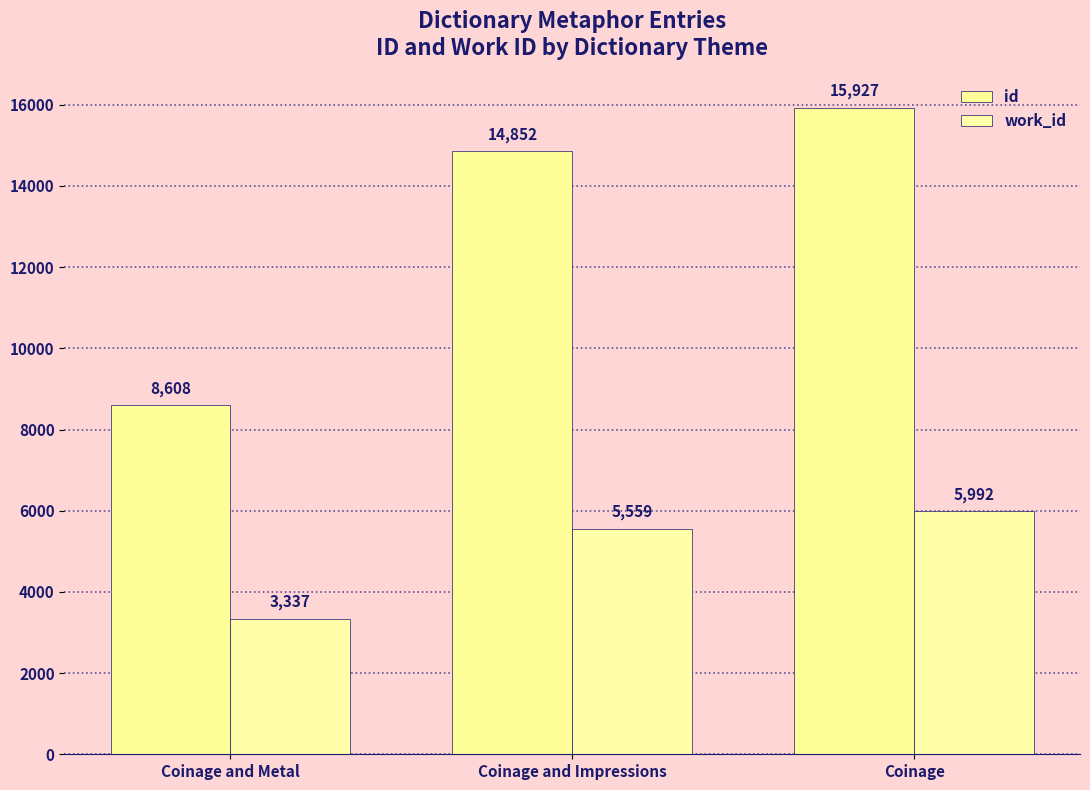

How many bars are there in each group?

2